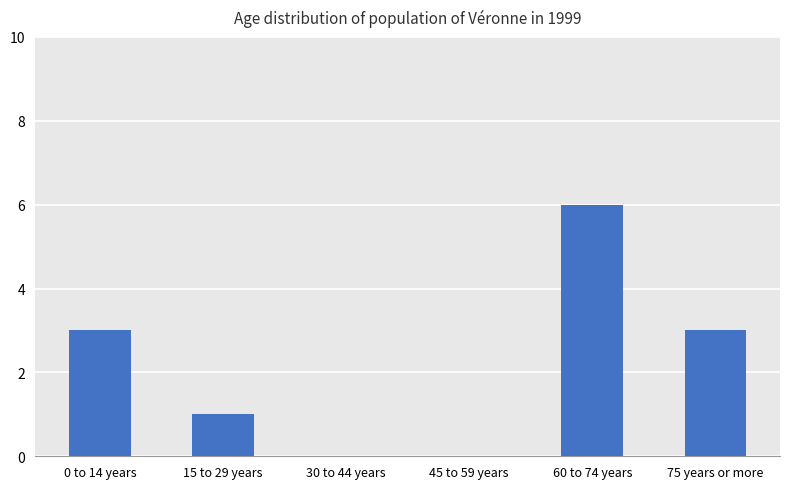

Are the bars horizontal?

No